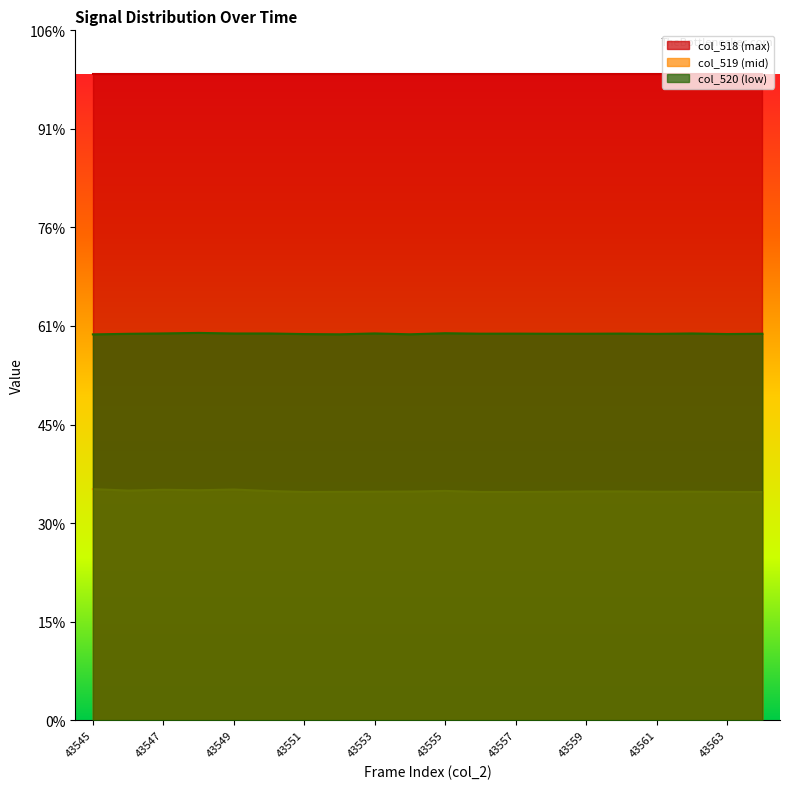

What are all the series names shown in the legend?

col_518 (max), col_519 (mid), col_520 (low)